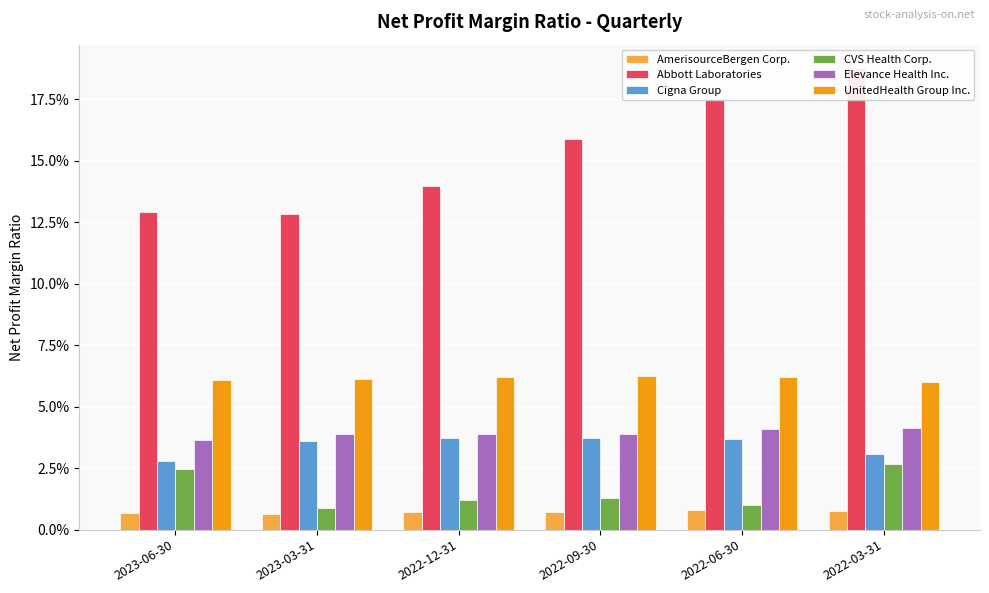

The value of CVS Health Corp. at 2022-12-31 is 0.0. True or false?

True